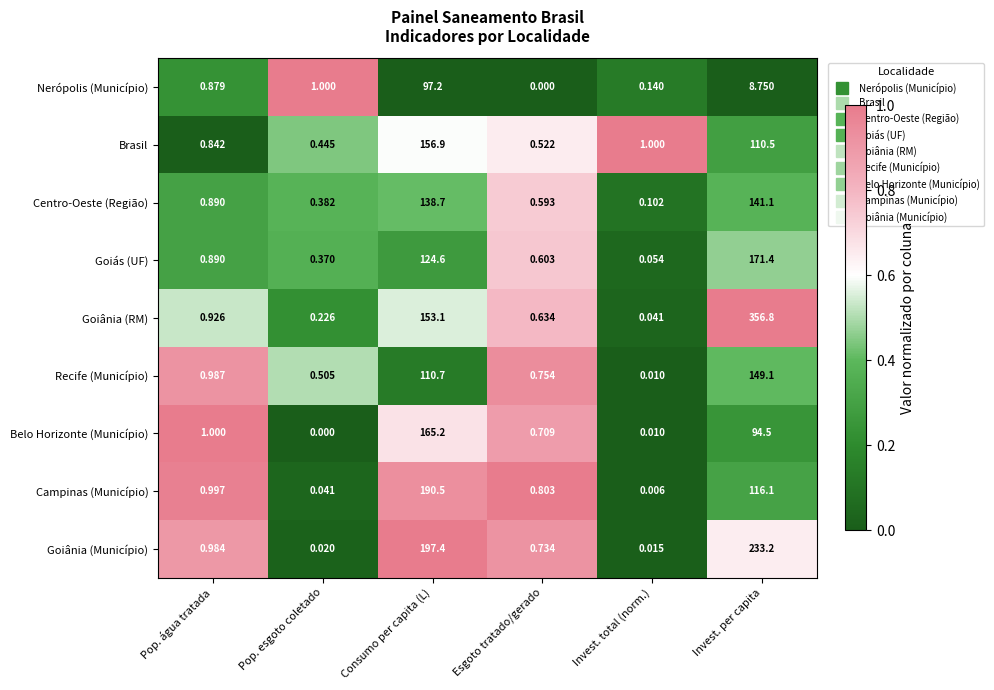

Where is Centro-Oeste (Região) nearest to the value 70?

Consumo per capita (L)